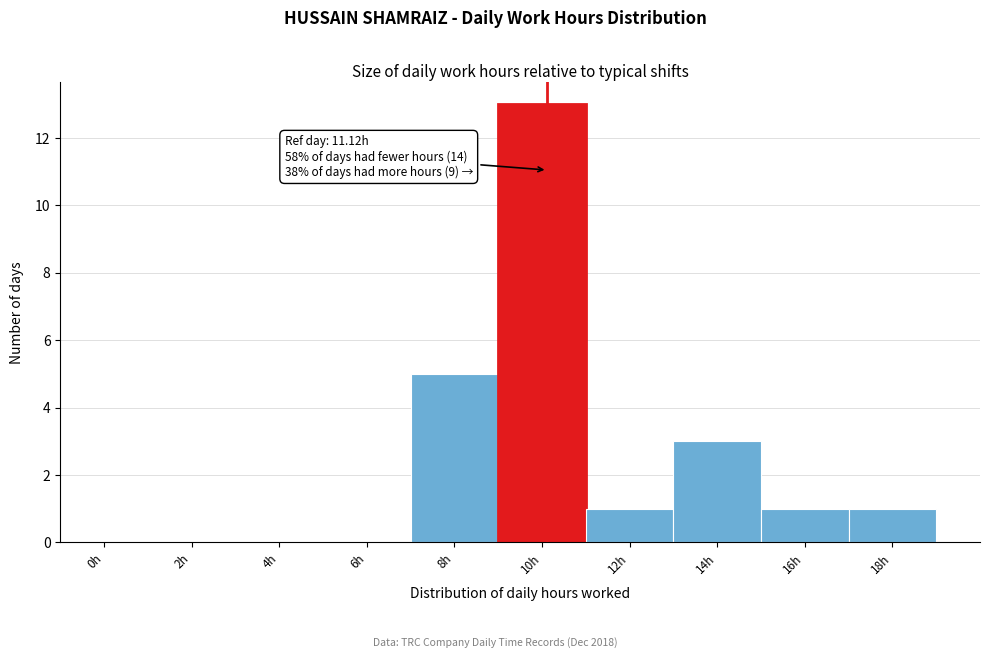

Reading left to right, transcribe all the data shown in this chart.

0h=0	2h=0	4h=0	6h=0	8h=5	10h=13	12h=1	14h=3	16h=1	18h=1